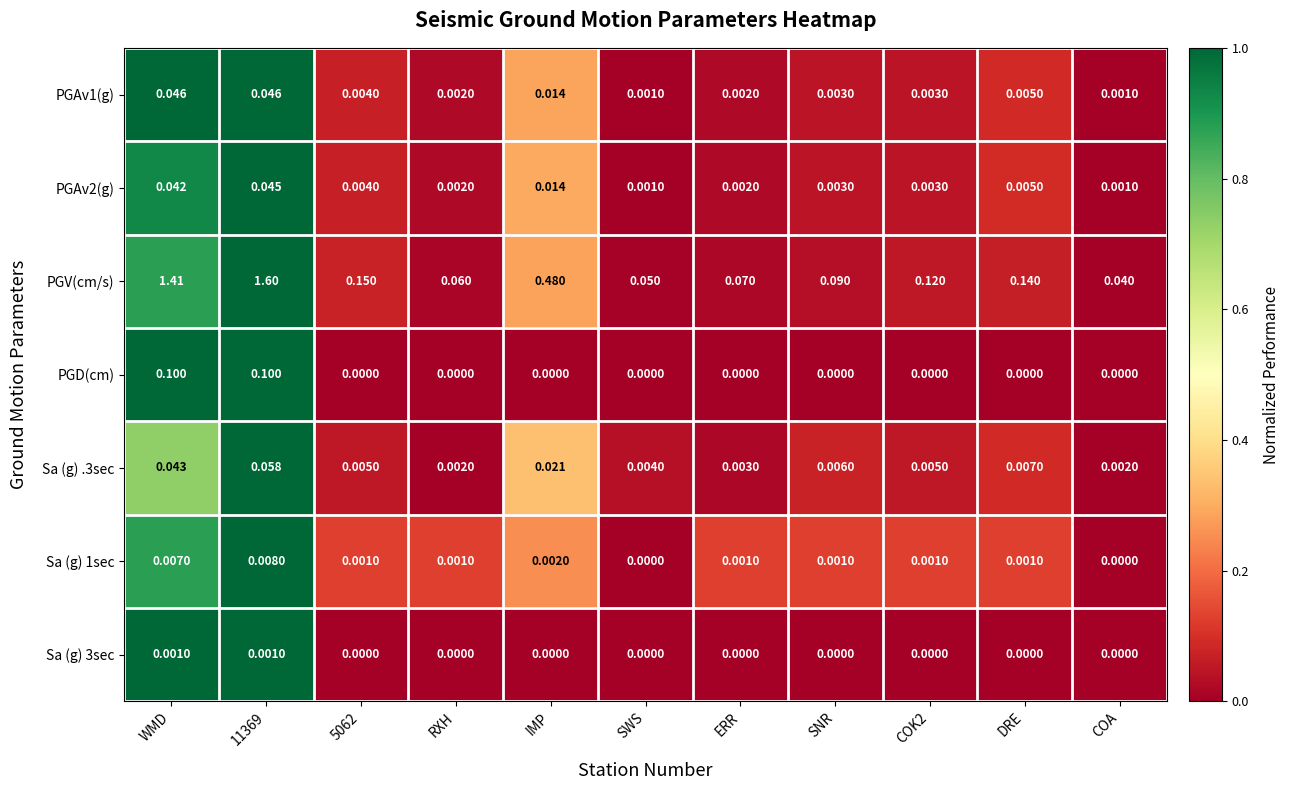

Which category has the highest value across all series?

11369